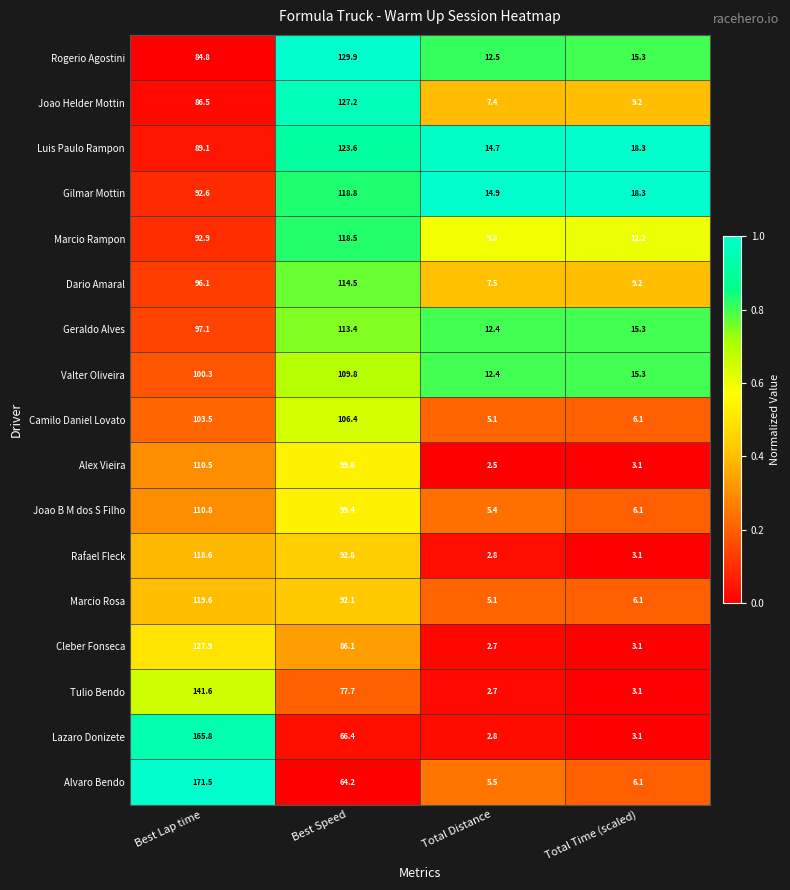

Is it true that Alvaro Bendo equals 5.5 at Total Distance?

True